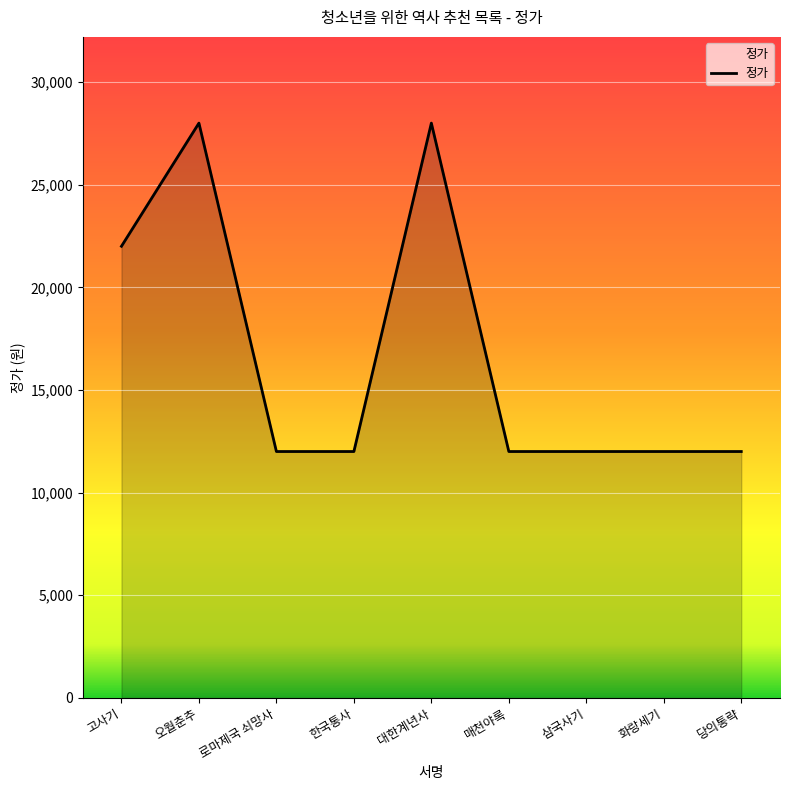

What is the smallest value displayed?

12000